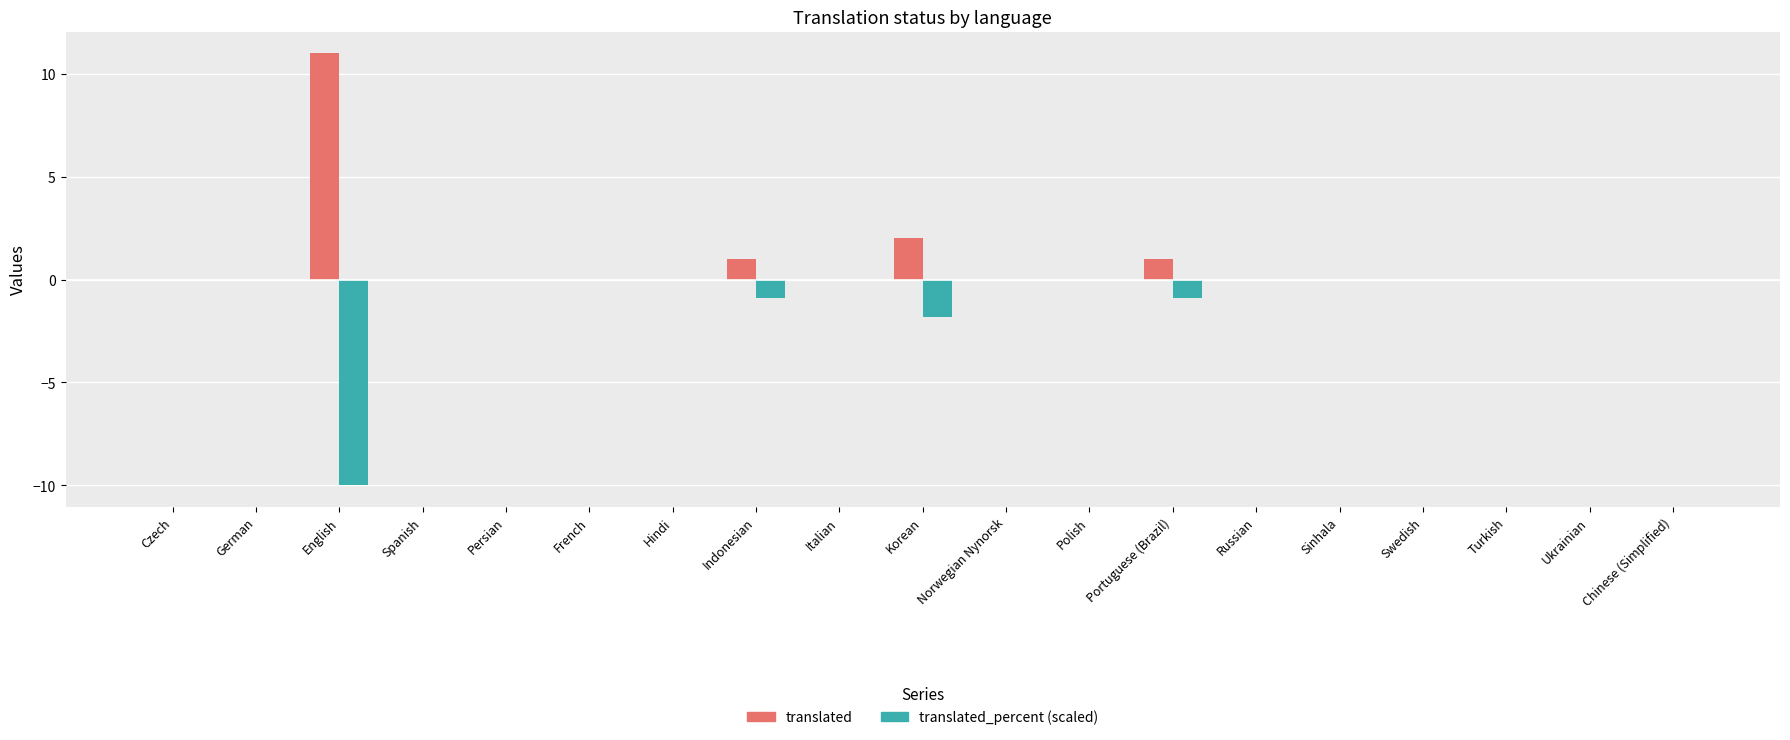

Which label corresponds to the largest value in the chart?

English